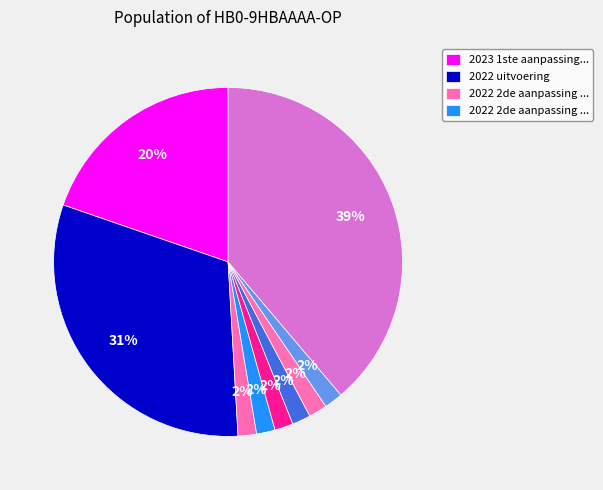

How many slices are in this pie chart?

9